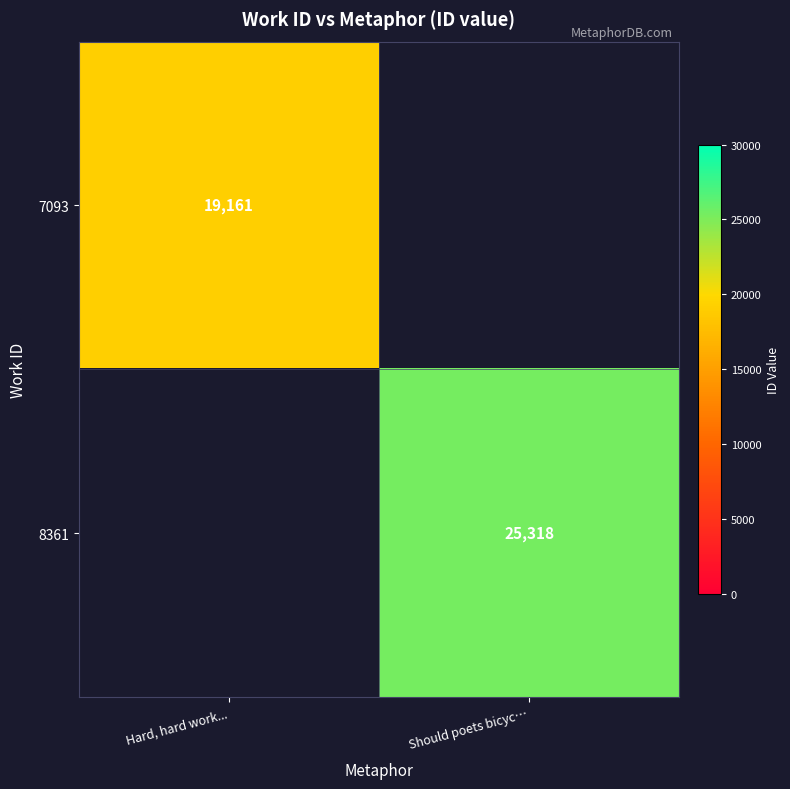

Is the value of 8361 at Should poets bicyc… greater than the value of 7093 at Hard, hard work...?

Yes